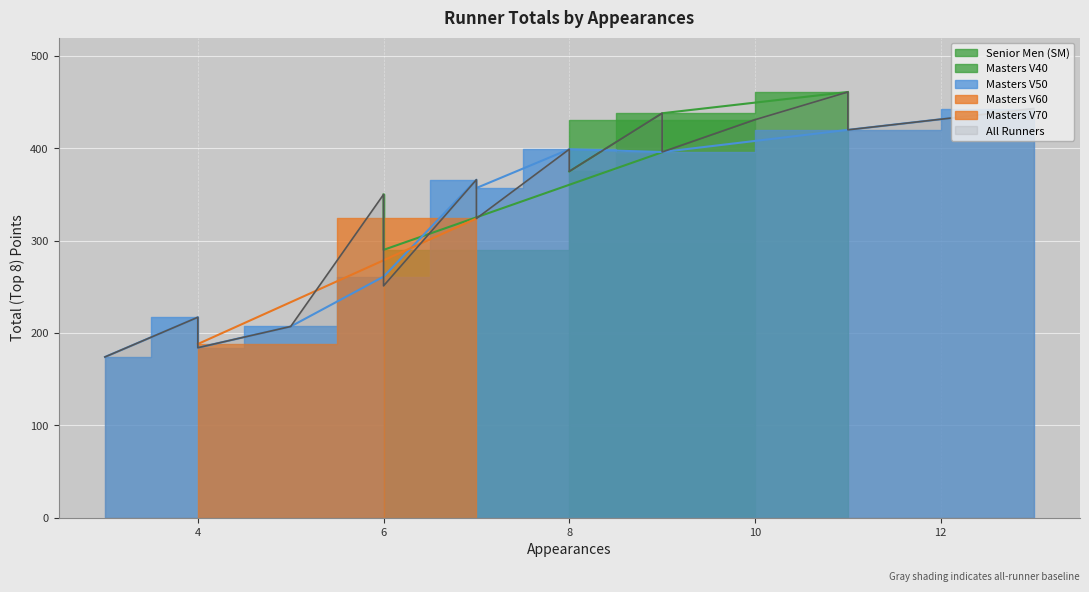

How many values are below 357?

10